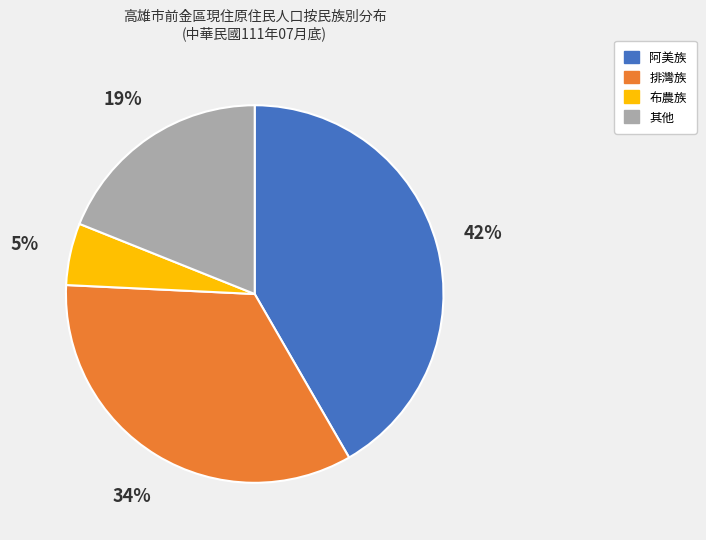

Does any single category account for the majority?

No